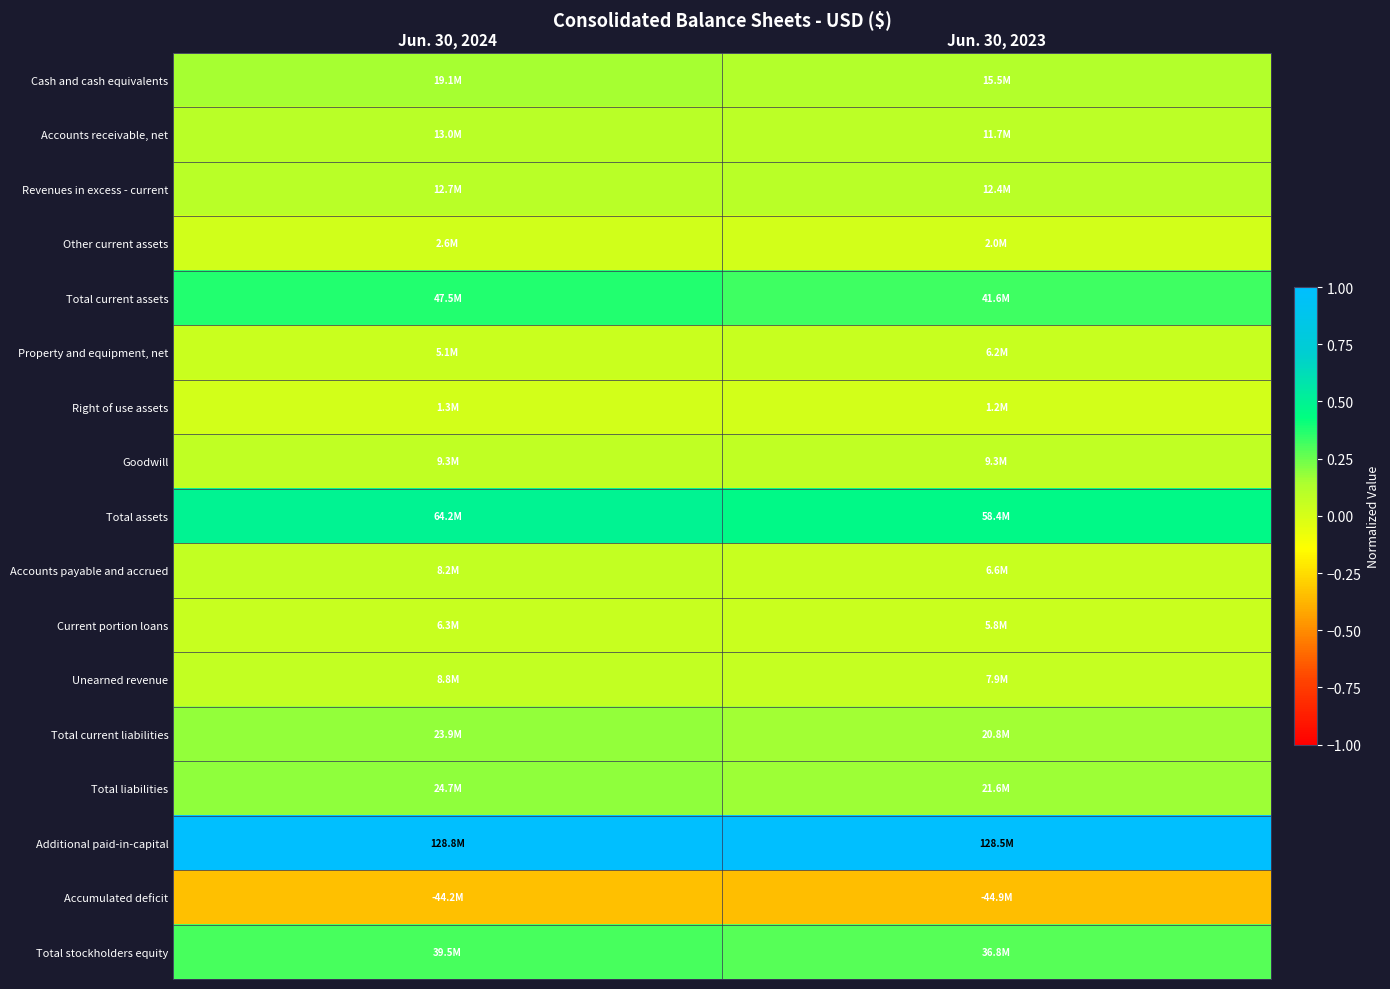

What is the minimum value shown in the chart?

-0.3